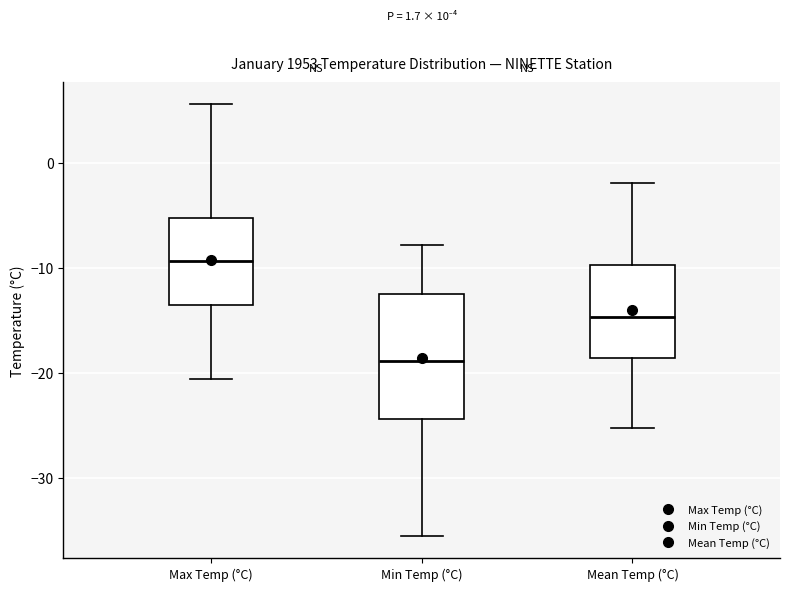

Reading left to right, read every box against the y-axis: the position of its median line, the range the box covers, and the ends of its whiskers. The values are not printed on the chart, so give them approximately, as read against the axis.

Max Temp (°C): median -9, box -14 to -5, whiskers -21 to 6
Min Temp (°C): median -19, box -24 to -12, whiskers -36 to -8
Mean Temp (°C): median -15, box -19 to -10, whiskers -25 to -2